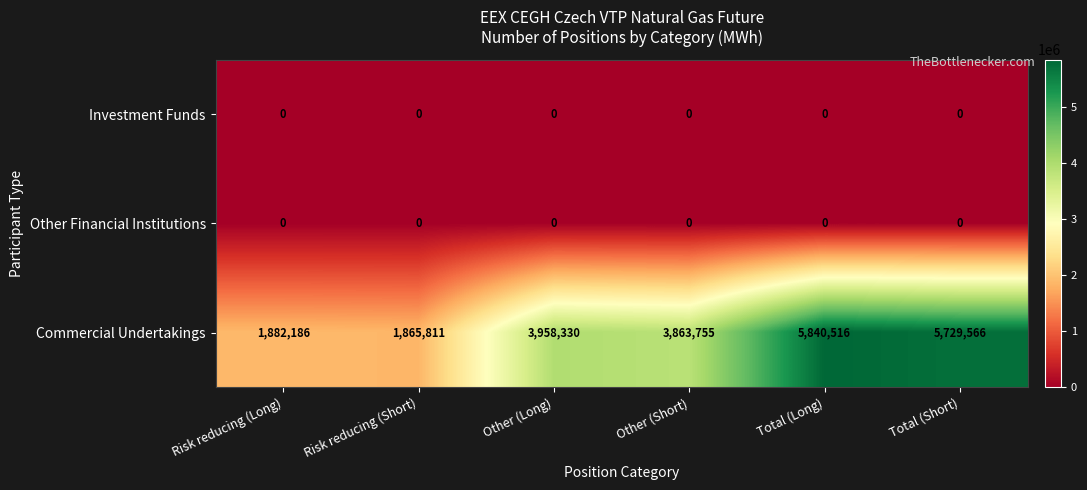

What is the maximum value shown in the chart?

5840516